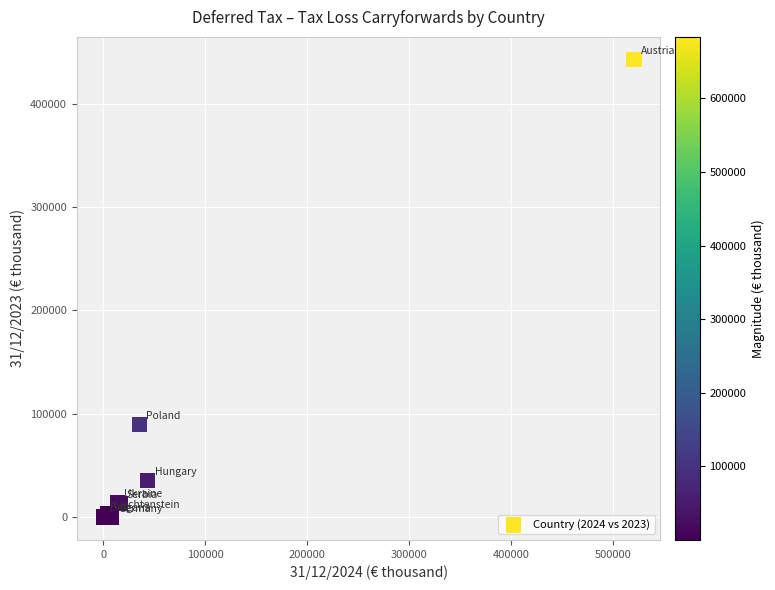

What Y value in the scatter plot is closest to 221306?

89822